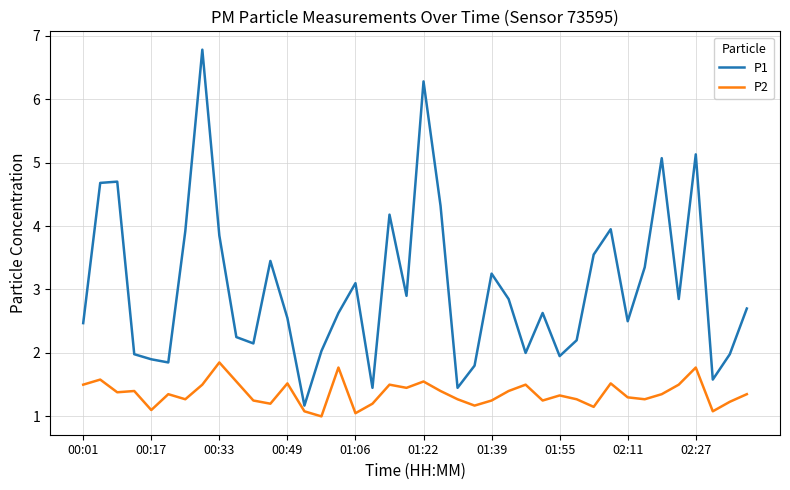

What are all the series names shown in the legend?

P1, P2